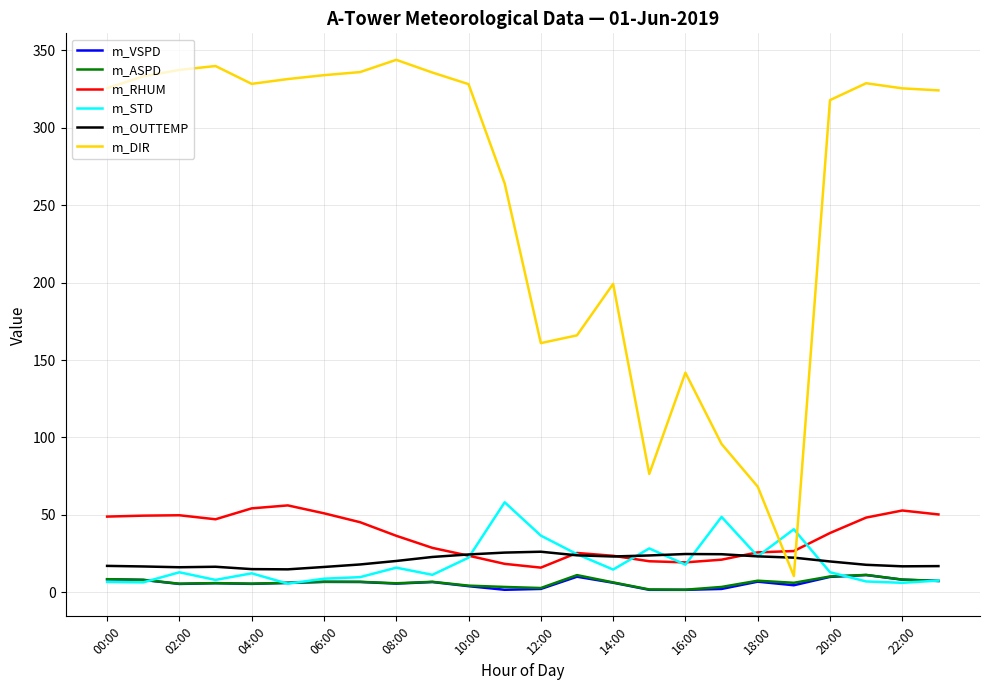

Which series has the largest total across all categories?

m_DIR